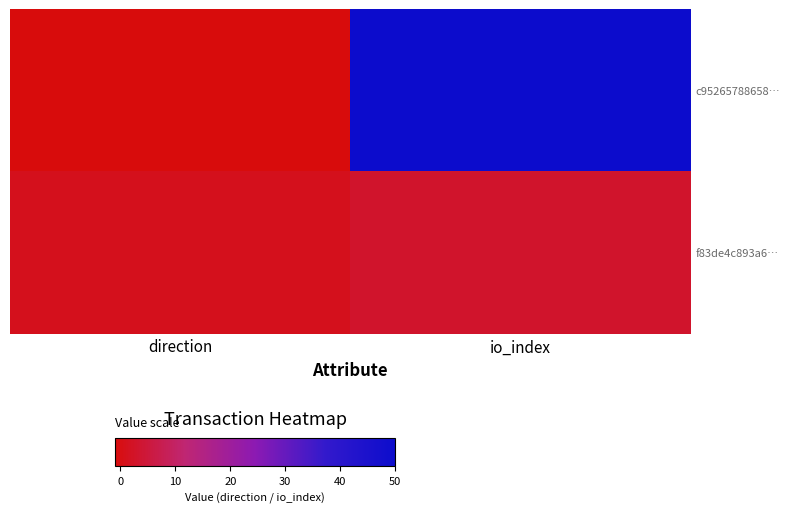

At direction, list the series in order from smallest to largest.

c95265788658…, f83de4c893a6…